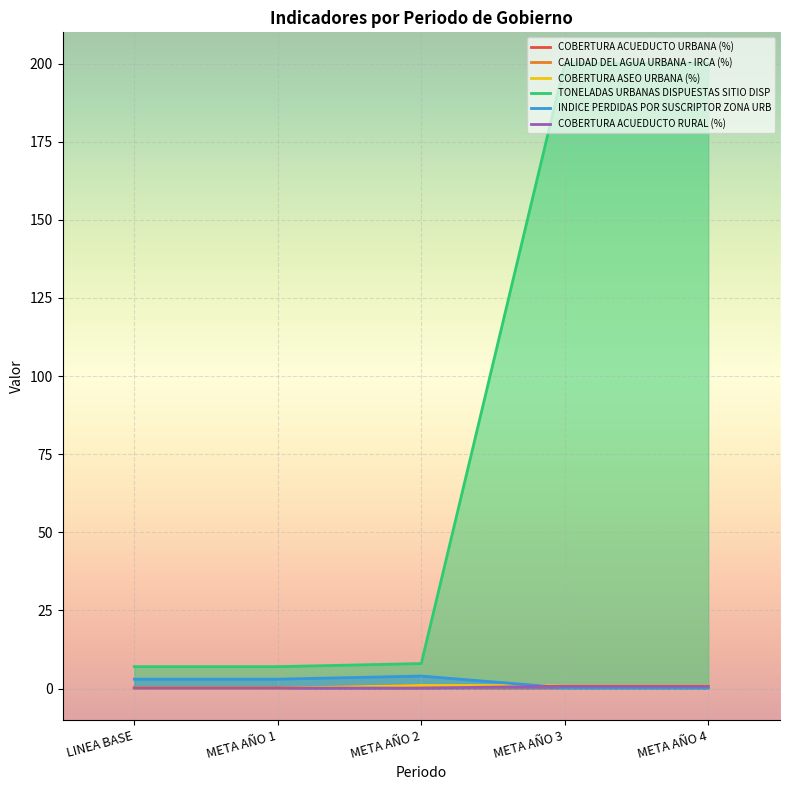

Read the COBERTURA ACUEDUCTO RURAL (%) value at LINEA BASE.

0.1